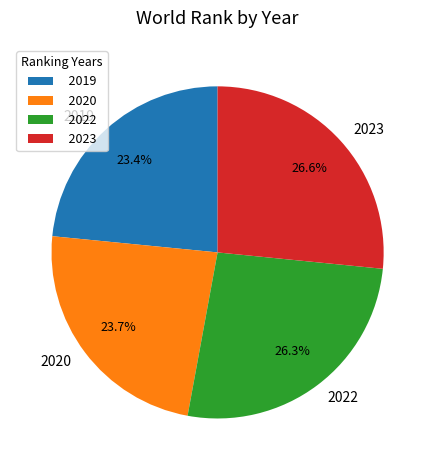

Approximately how many times larger is the value at 2023 compared to 2022?

1.0